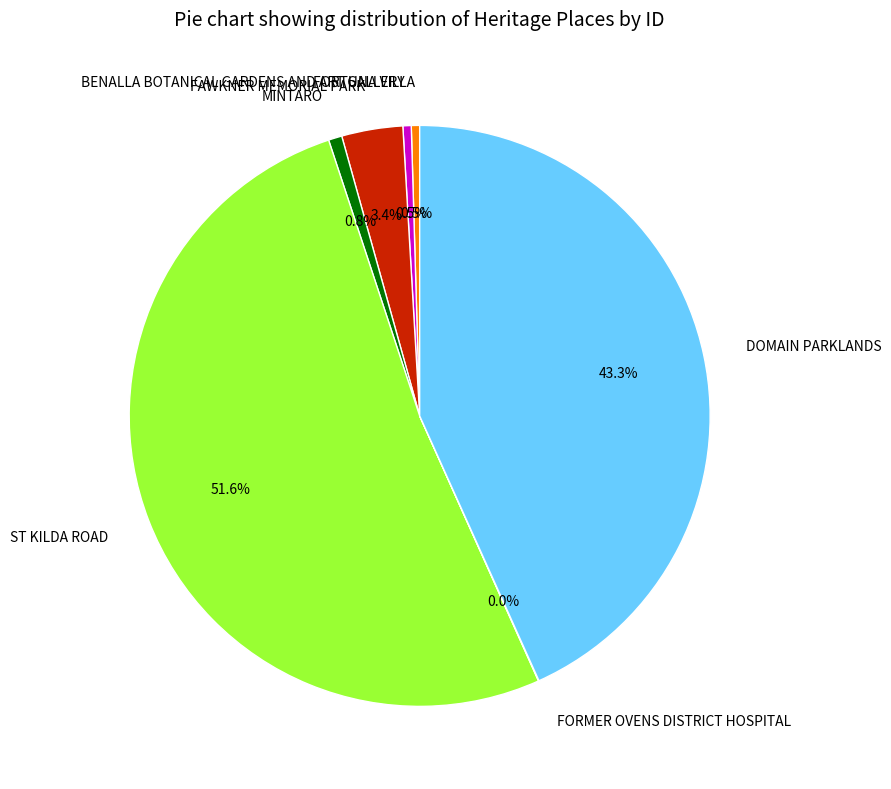

Is it true that ST KILDA ROAD is 52% of the pie?

True